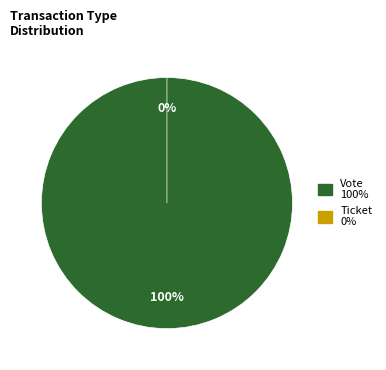

Count the number of slices in the pie.

2